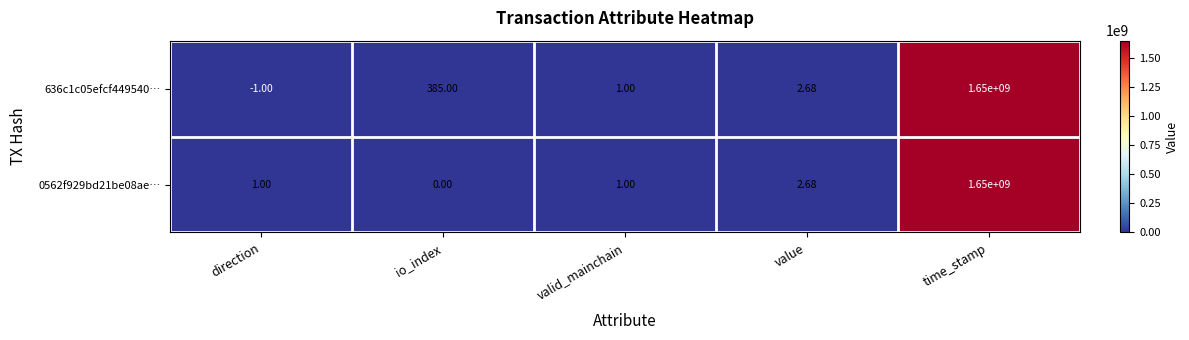

Where is 0562f929bd21be08ae… nearest to the value 825000000?

value